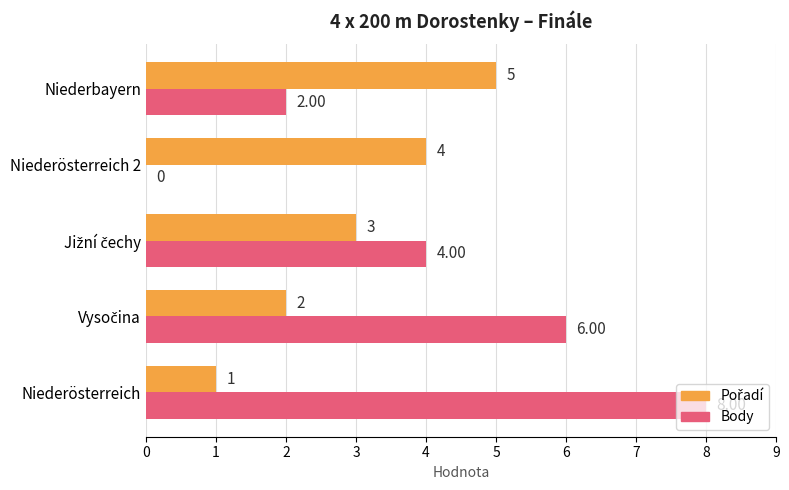

Which series has the largest total across all categories?

Body